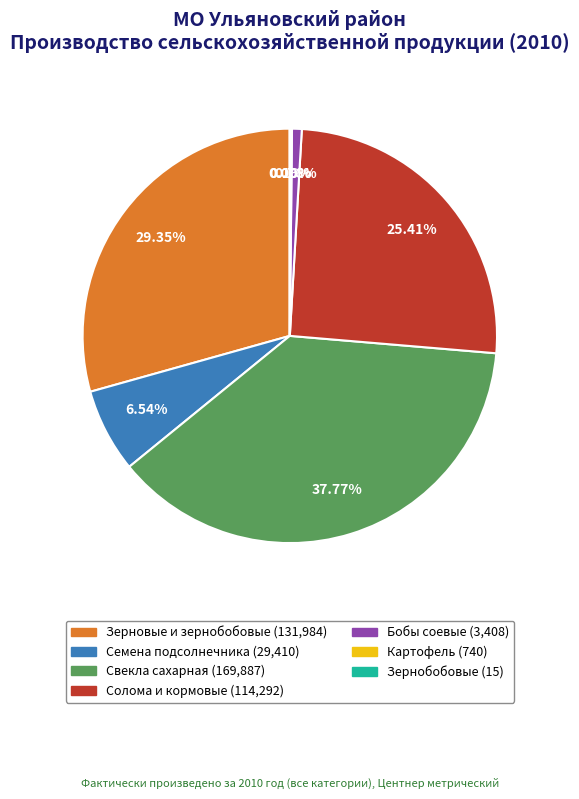

Is Зерновые и зернобобовые the majority of the pie?

No